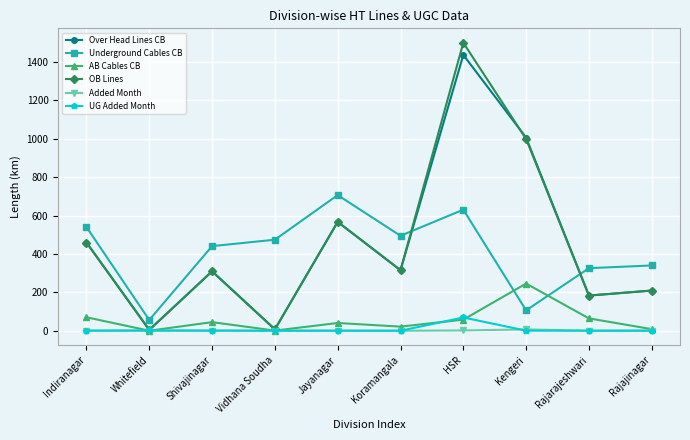

What is the difference between the maximum and minimum values in the AB Cables CB series?

245.7